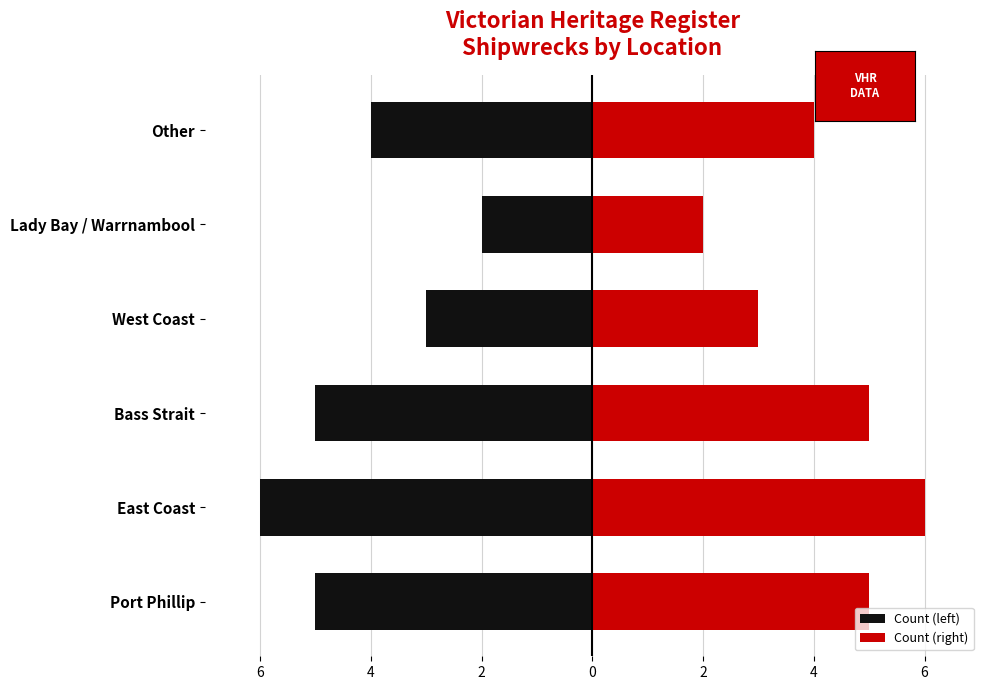

How many data points does each series have?

6